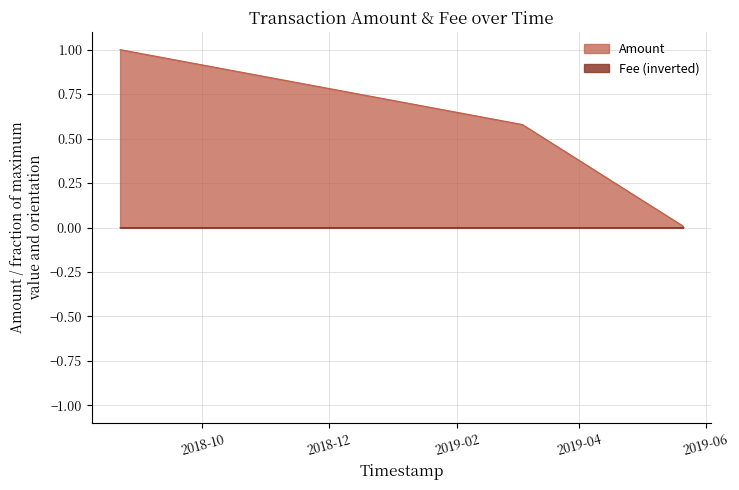

List the series in order of their peak value, lowest first.

Fee (inverted), Amount